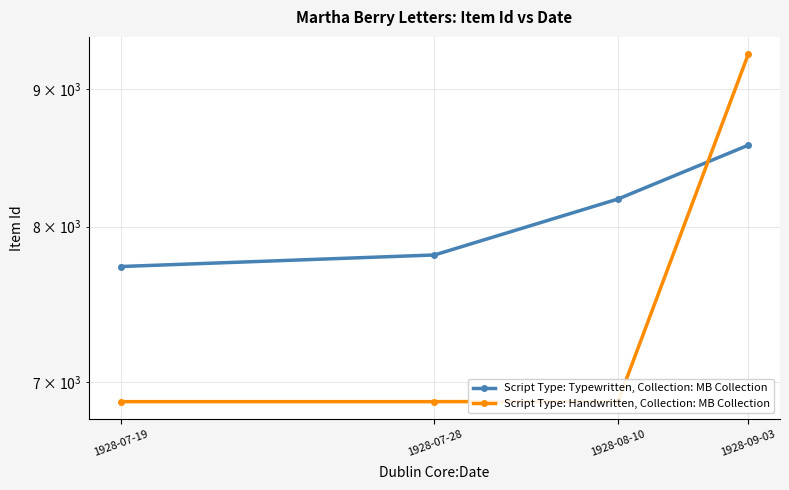

At 1928-07-28, list the series in order from largest to smallest.

Script Type: Typewritten, Collection: MB Collection, Script Type: Handwritten, Collection: MB Collection